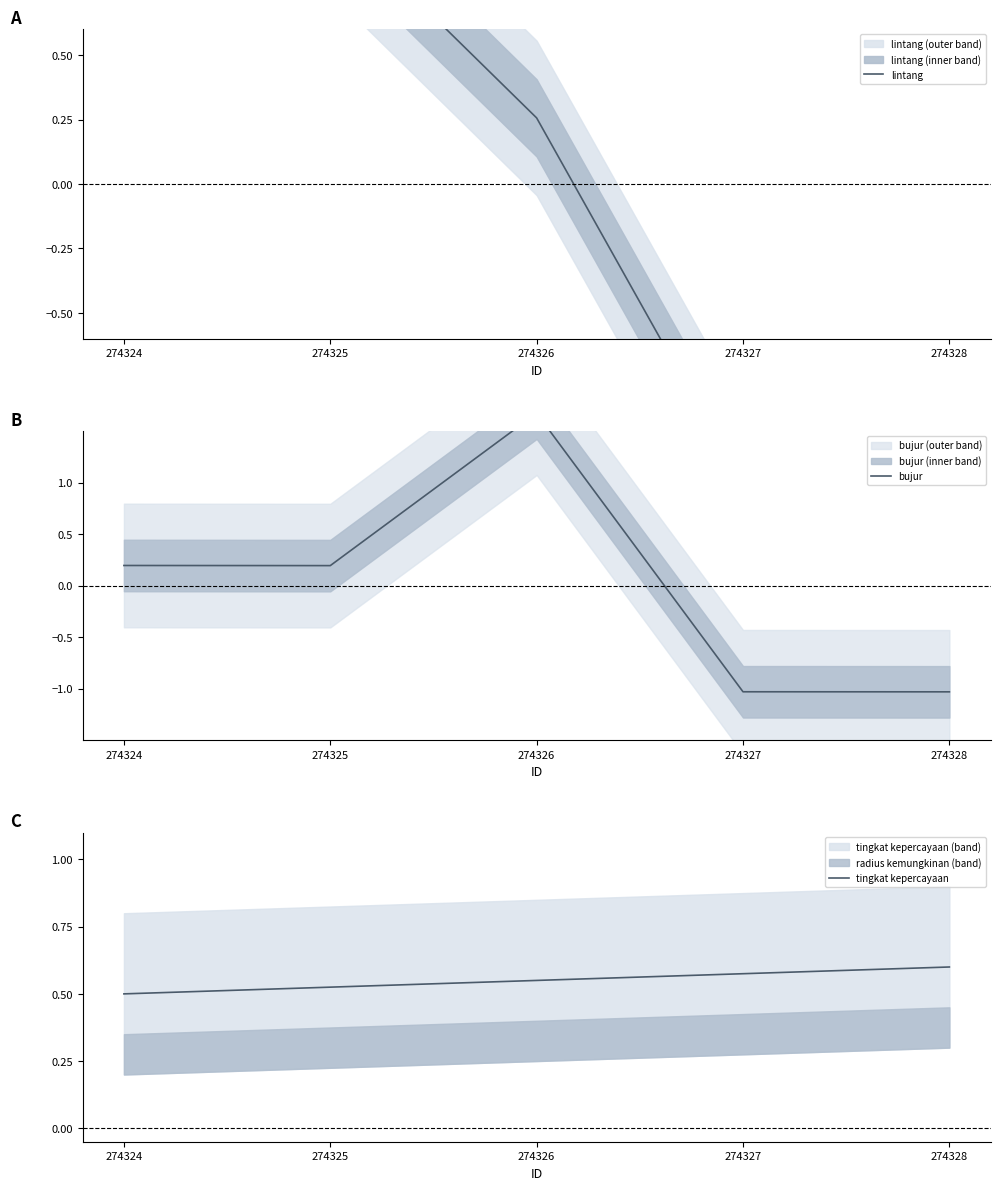

How many distinct data groups are displayed?

3